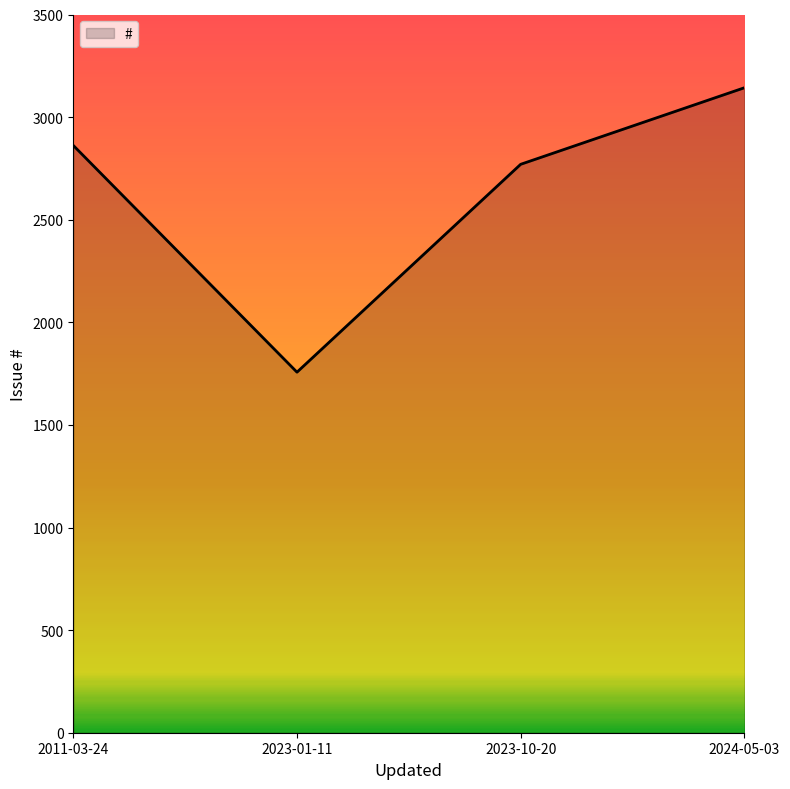

Is it true that the value at 2011-03-24 is 2862?

True